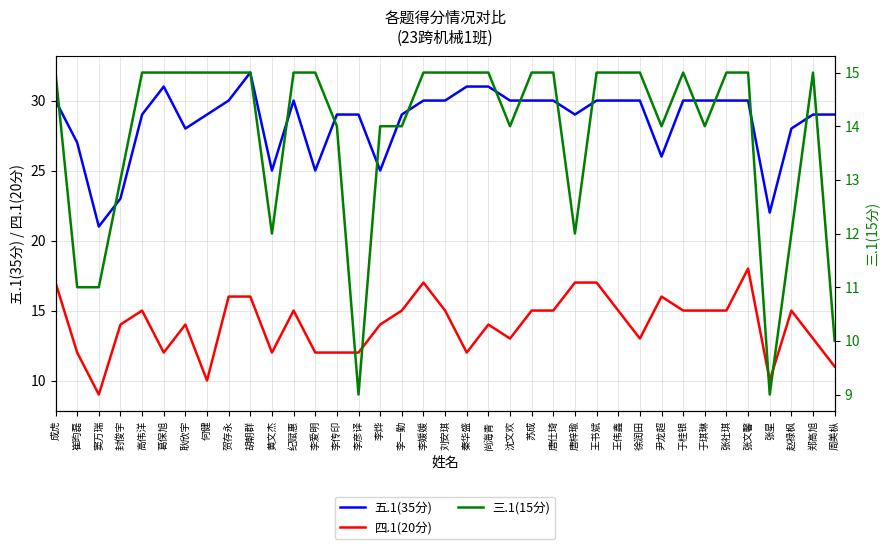

At which category is the sum across all series the highest?

胡朝群